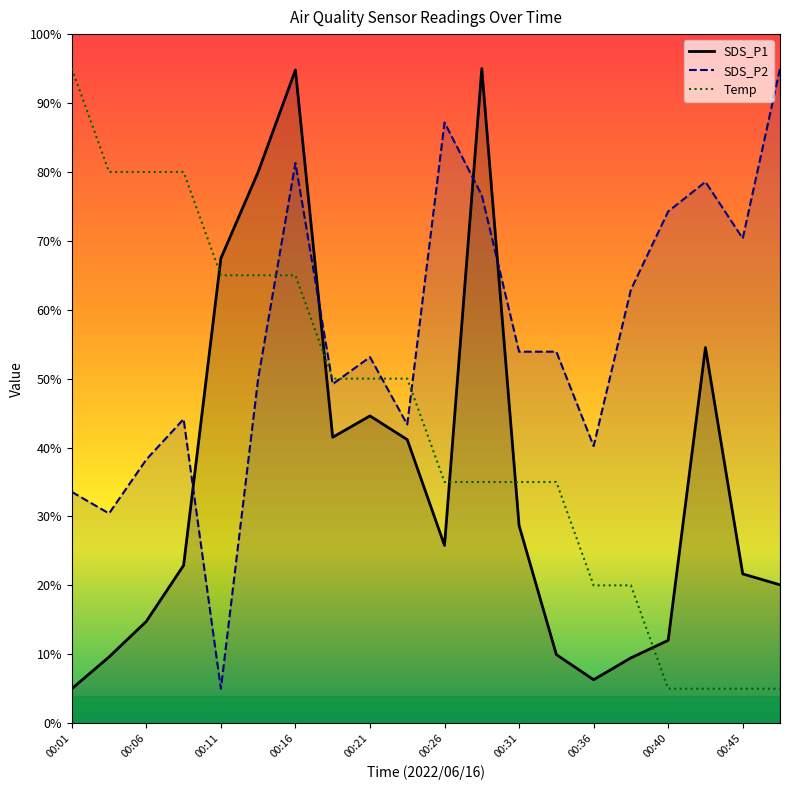

Reading left to right, what are all the values shown in this chart?

SDS_P1: 00:01=5.0	00:04=9.6	00:06=14.8	00:09=22.9	00:11=67.5	00:14=80.0	00:16=94.8	00:18=41.5	00:21=44.6	00:23=41.2	00:26=25.8	00:28=95.0	00:31=28.7	00:33=10.0	00:36=6.3	00:38=9.5	00:40=12.0	00:43=54.5	00:45=21.7	00:48=20.1
SDS_P2: 00:01=33.6	00:04=30.4	00:06=38.3	00:09=44.1	00:11=5.0	00:14=50.0	00:16=81.3	00:18=49.2	00:21=53.1	00:23=43.3	00:26=87.2	00:28=76.6	00:31=53.9	00:33=53.9	00:36=40.2	00:38=62.9	00:40=74.3	00:43=78.6	00:45=70.3	00:48=95.0
Temp: 00:01=95.0	00:04=80.0	00:06=80.0	00:09=80.0	00:11=65.0	00:14=65.0	00:16=65.0	00:18=50.0	00:21=50.0	00:23=50.0	00:26=35.0	00:28=35.0	00:31=35.0	00:33=35.0	00:36=20.0	00:38=20.0	00:40=5.0	00:43=5.0	00:45=5.0	00:48=5.0